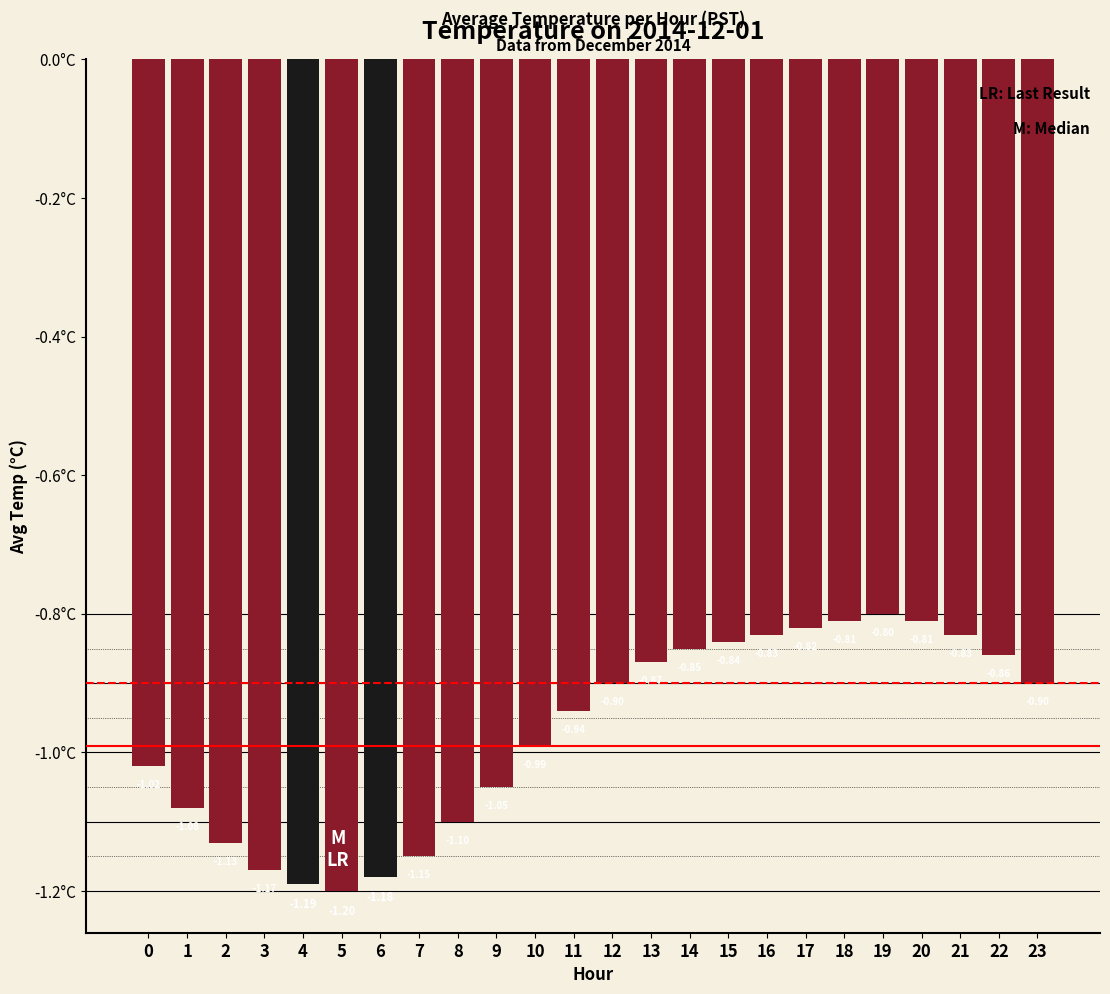

Does the chart contain stacked bars?

No